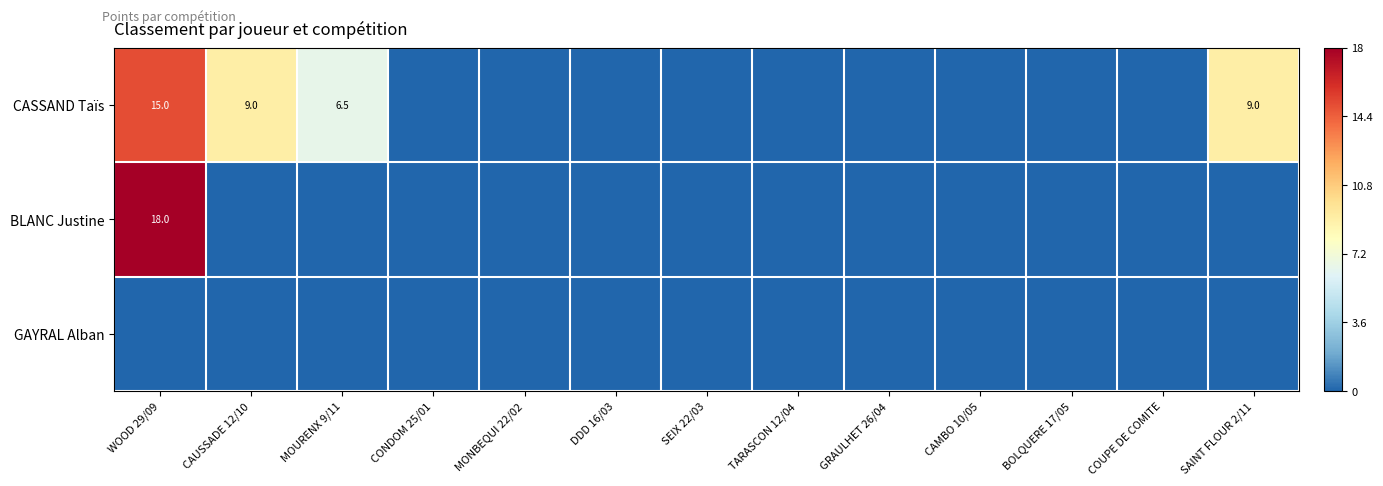

True or false: CASSAND Taïs has a value of 11.6 at MOURENX 9/11.

False